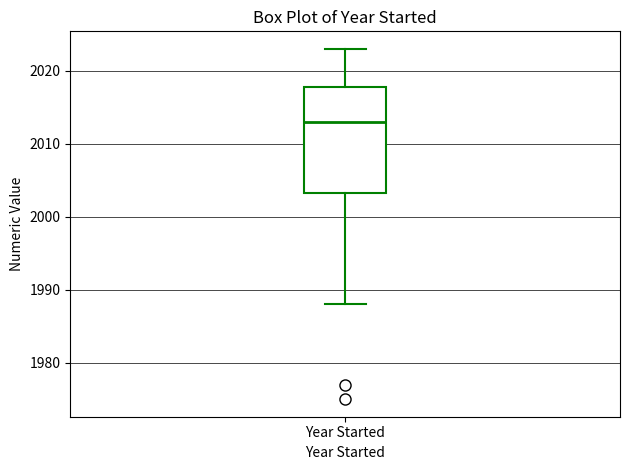

Transcribe this box plot: give where the median line is, the range the box spans, and where the two whiskers end, as read against the y-axis. The values are not printed on the chart, so give them approximately, as read against the axis.

median 2013, box 2003 to 2018, whiskers 1988 to 2023